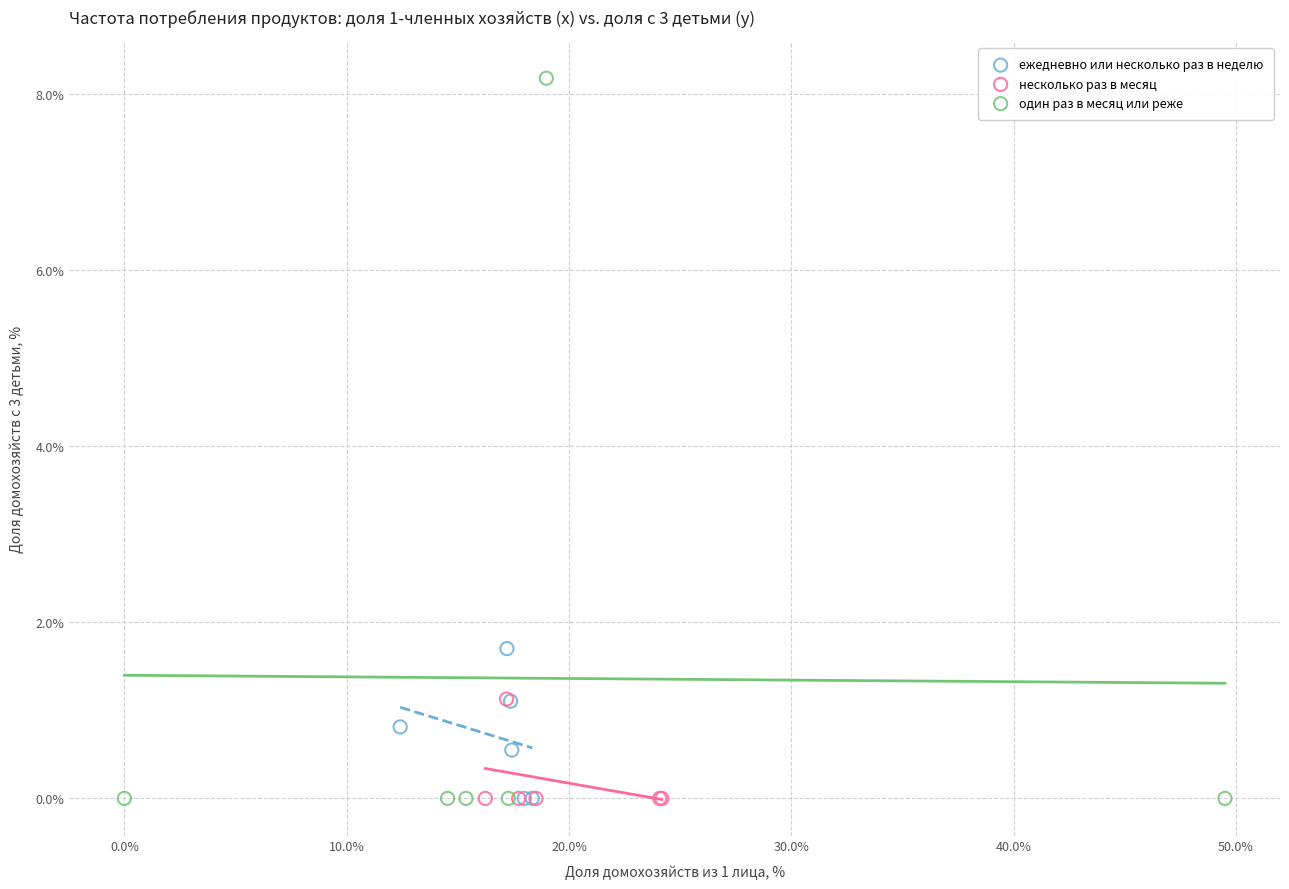

Which series has the widest spread of Y values?

один раз в месяц или реже